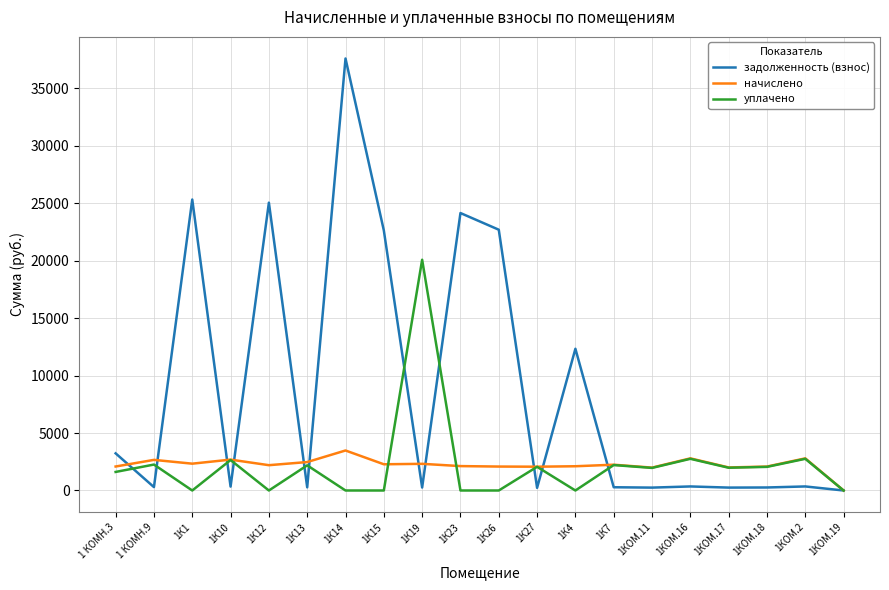

At which category is the sum across all series the highest?

1К14